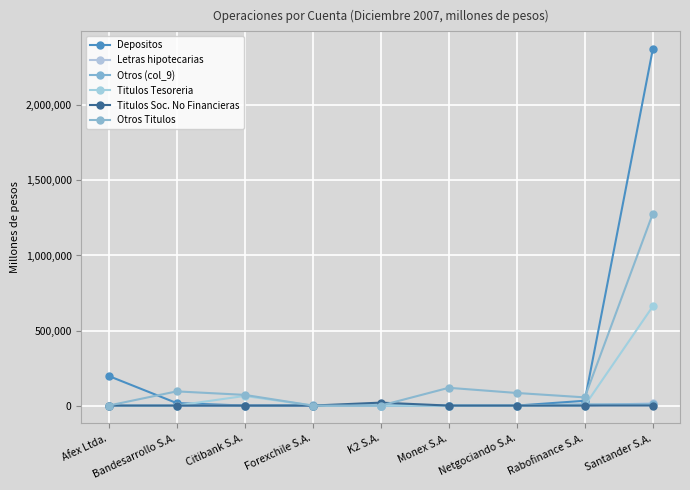

How many lines are shown in the chart?

6